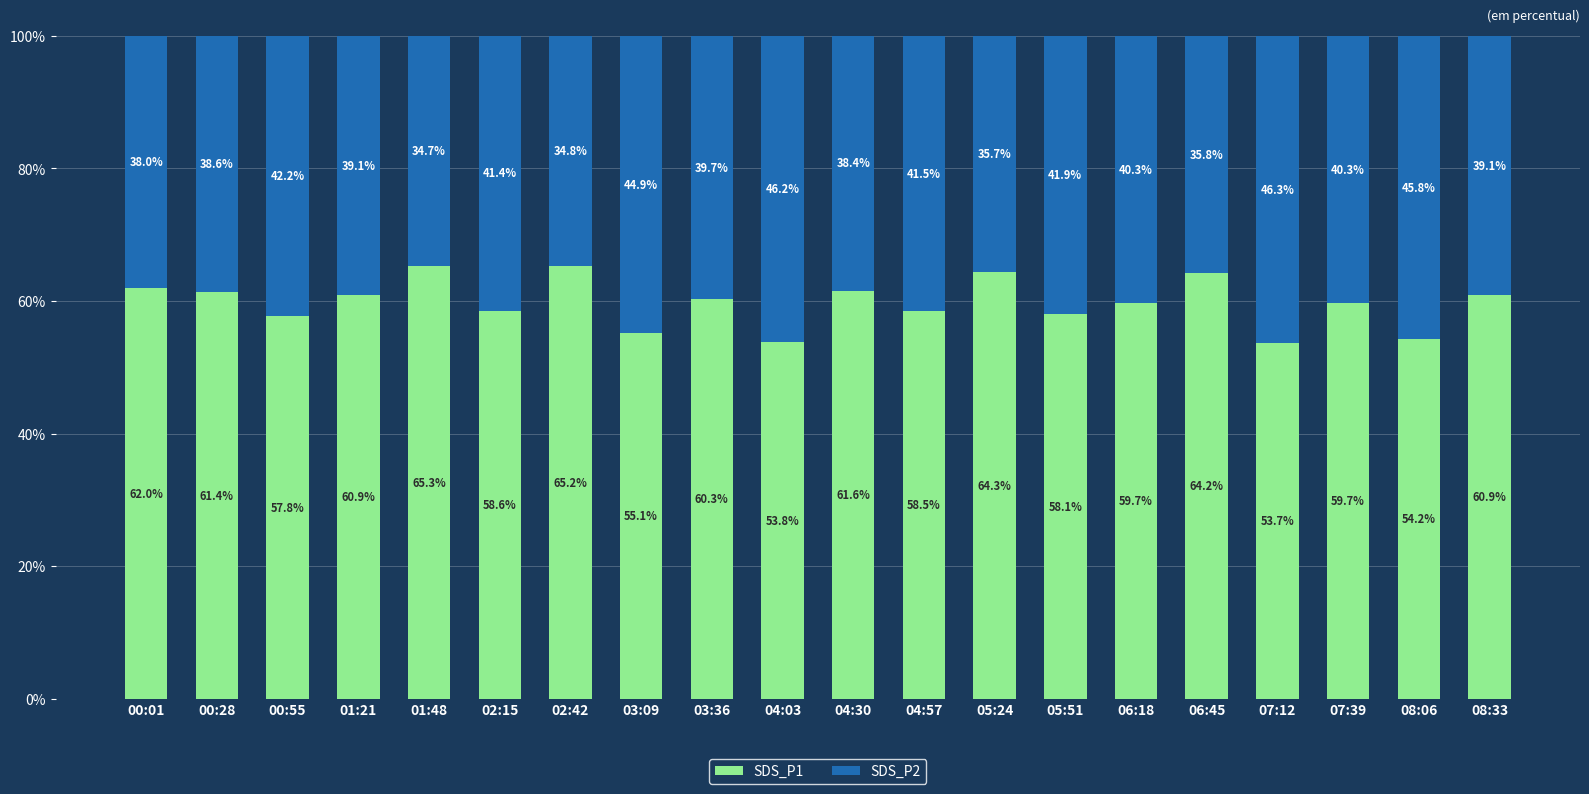

The value of SDS_P1 at 01:21 is 60.9. True or false?

True